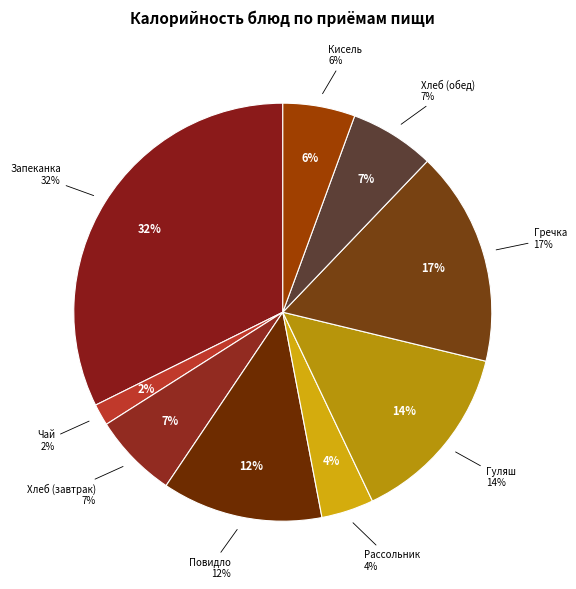

How many segments does this pie chart have?

9